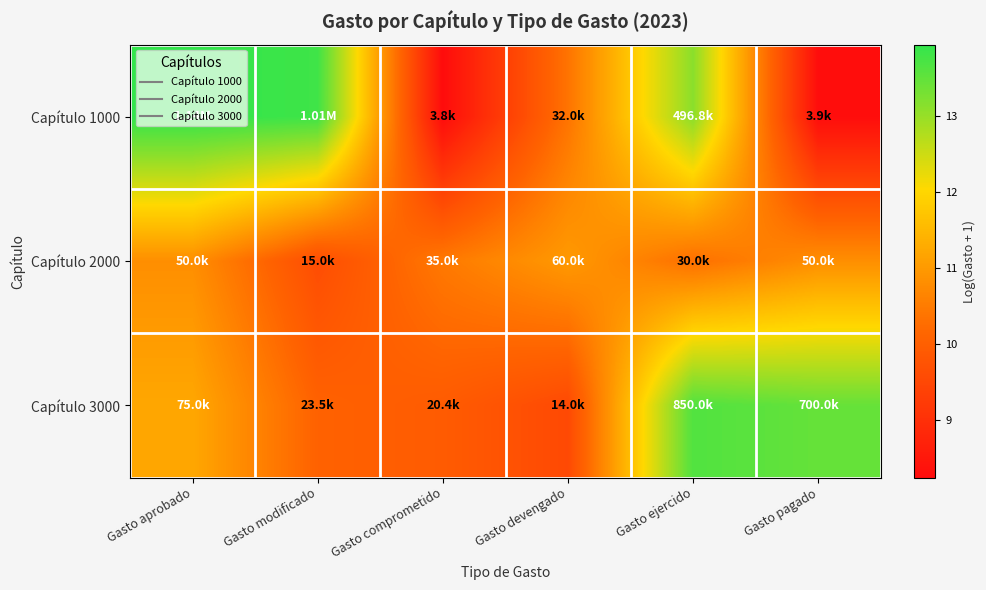

At which category does the chart reach its peak across all series?

Gasto aprobado